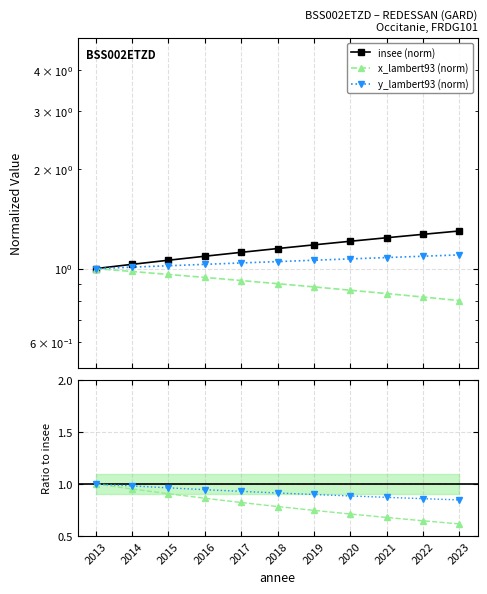

What are all the series names shown in the legend?

insee (norm), x_lambert93 (norm), y_lambert93 (norm)